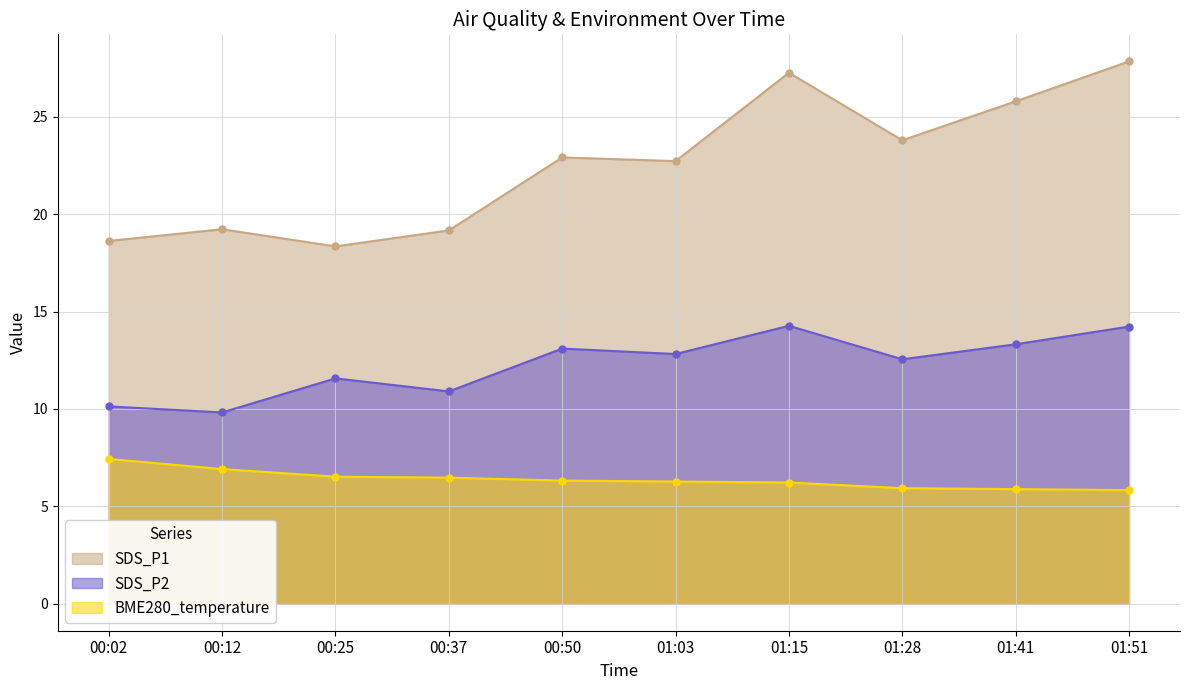

Reading left to right, what are all the values shown in this chart?

SDS_P1: 00:02=18.6	00:12=19.2	00:25=18.4	00:37=19.2	00:50=22.9	01:03=22.7	01:15=27.3	01:28=23.8	01:41=25.8	01:51=27.9
SDS_P2: 00:02=10.1	00:12=9.8	00:25=11.6	00:37=10.9	00:50=13.1	01:03=12.8	01:15=14.3	01:28=12.6	01:41=13.3	01:51=14.2
BME280_temperature: 00:02=7.4	00:12=6.9	00:25=6.5	00:37=6.5	00:50=6.3	01:03=6.3	01:15=6.2	01:28=5.9	01:41=5.9	01:51=5.8